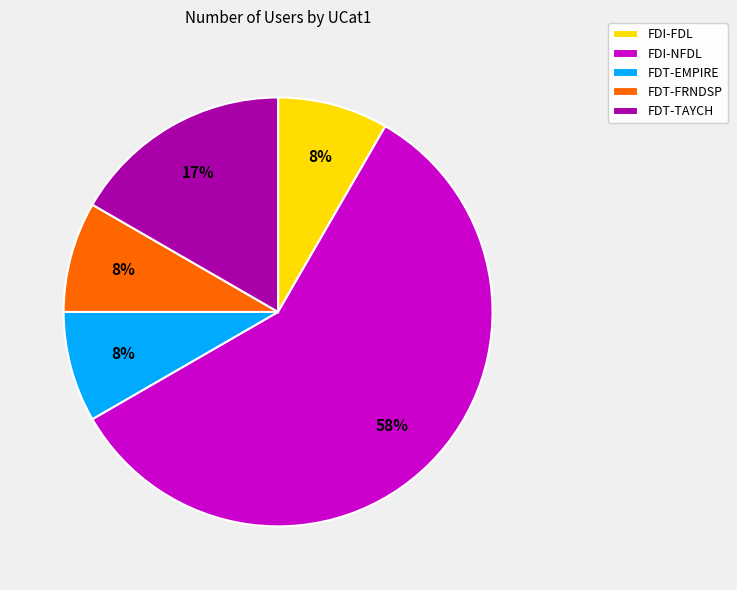

Count the number of slices in the pie.

5